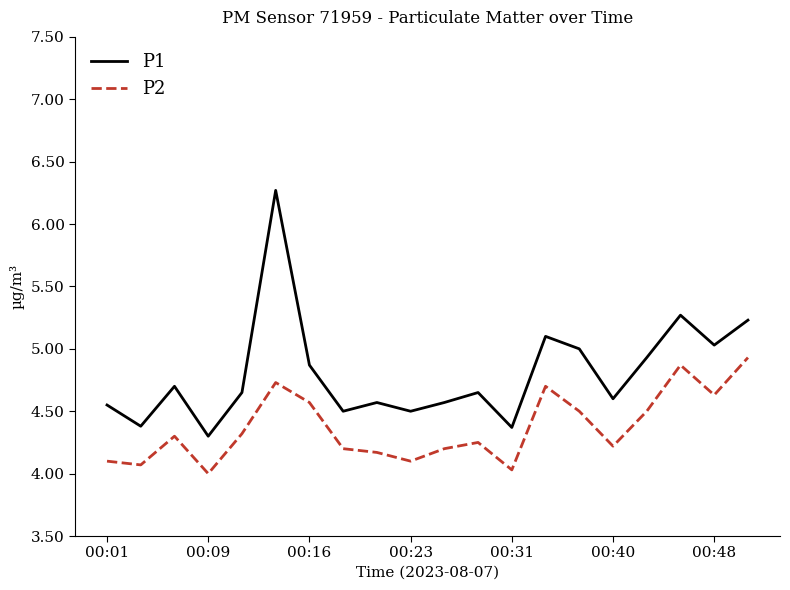

What is the difference between the maximum and minimum values in the P1 series?

2.0